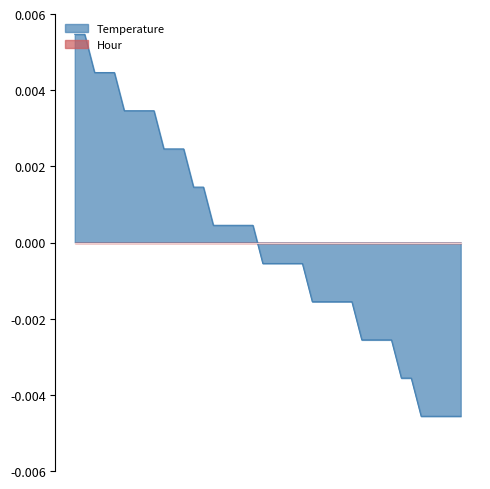

Does the chart have visible grid lines?

No